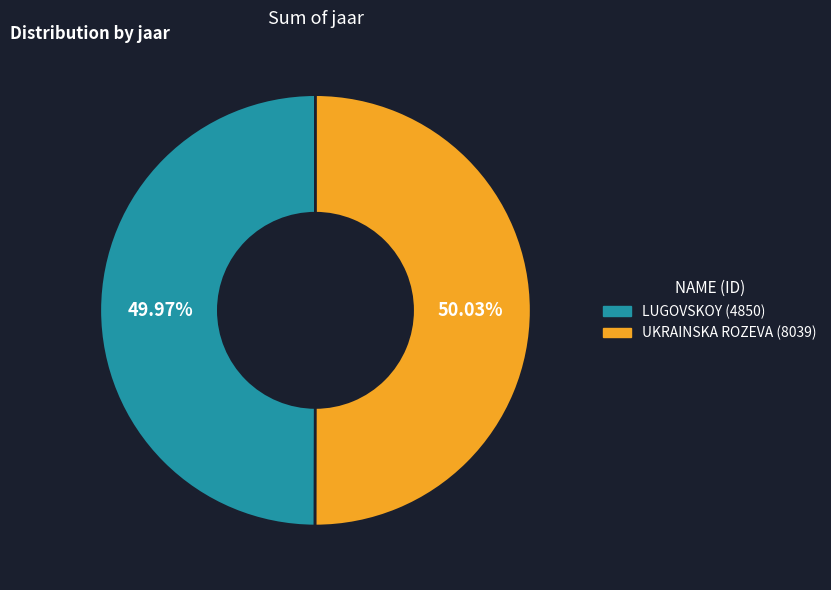

Does any single category account for the majority?

Yes